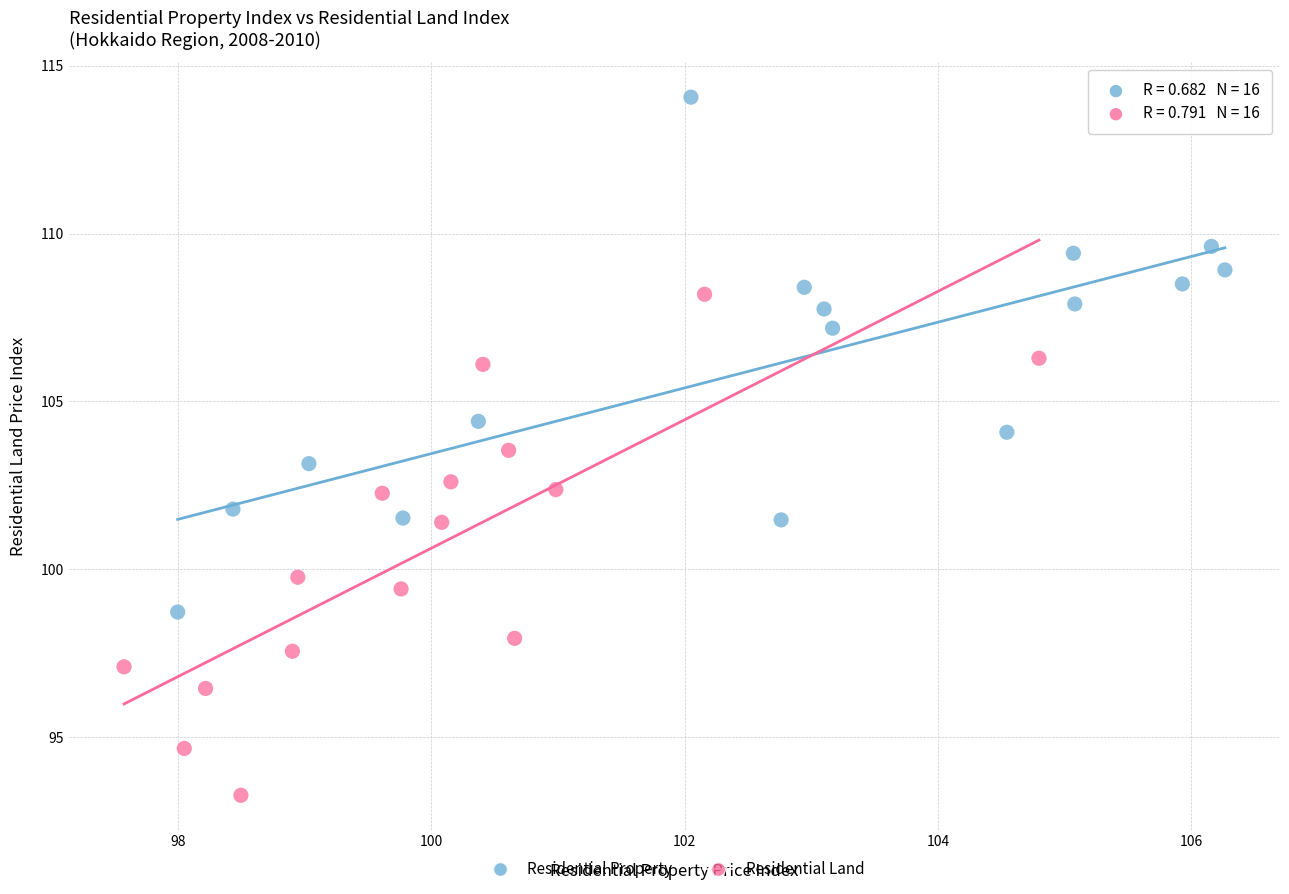

Which series has the largest Y range (max minus min)?

Residential Property